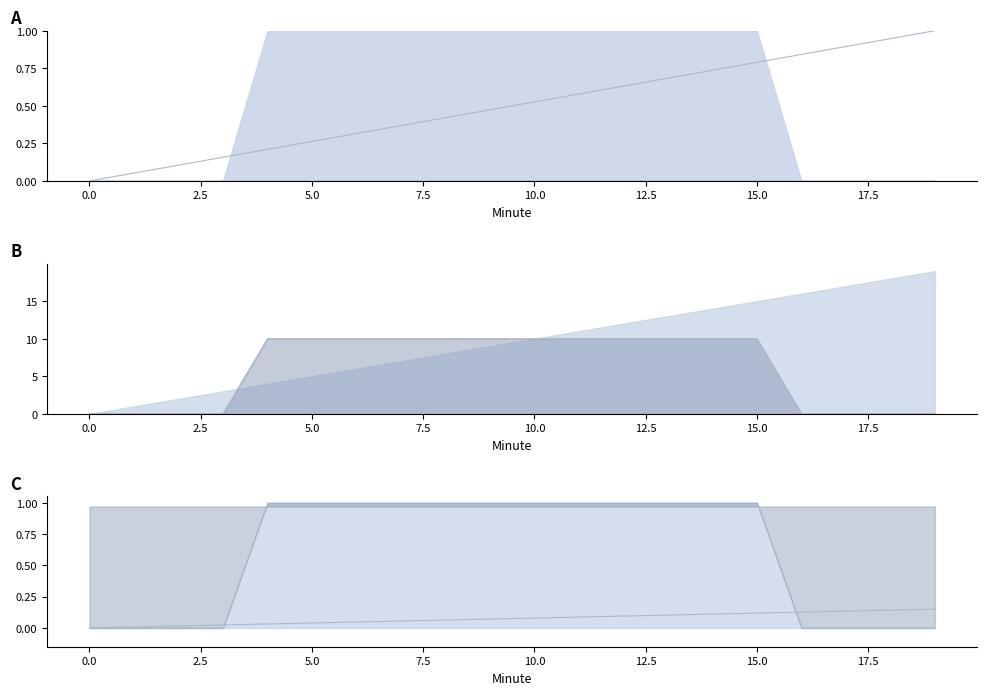

What is the approximate value of Minute (norm scaled) at 15.0?

0.1